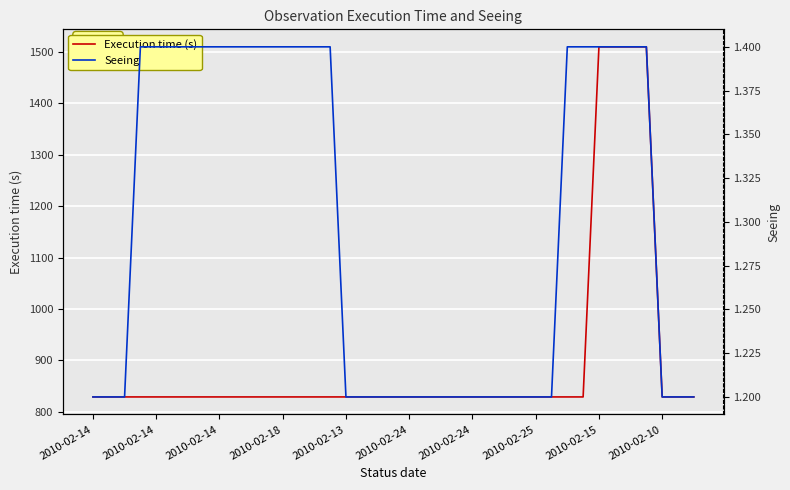

True or false: Execution time (s) and Seeing cross at least once.

False